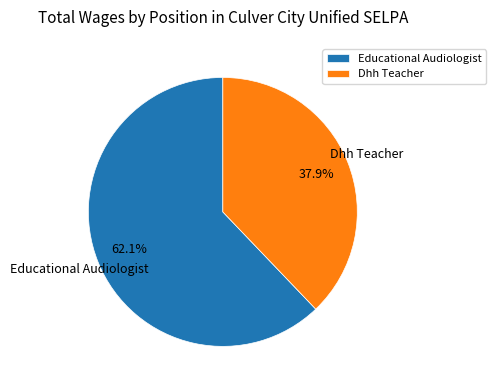

Does any single category account for the majority?

Yes